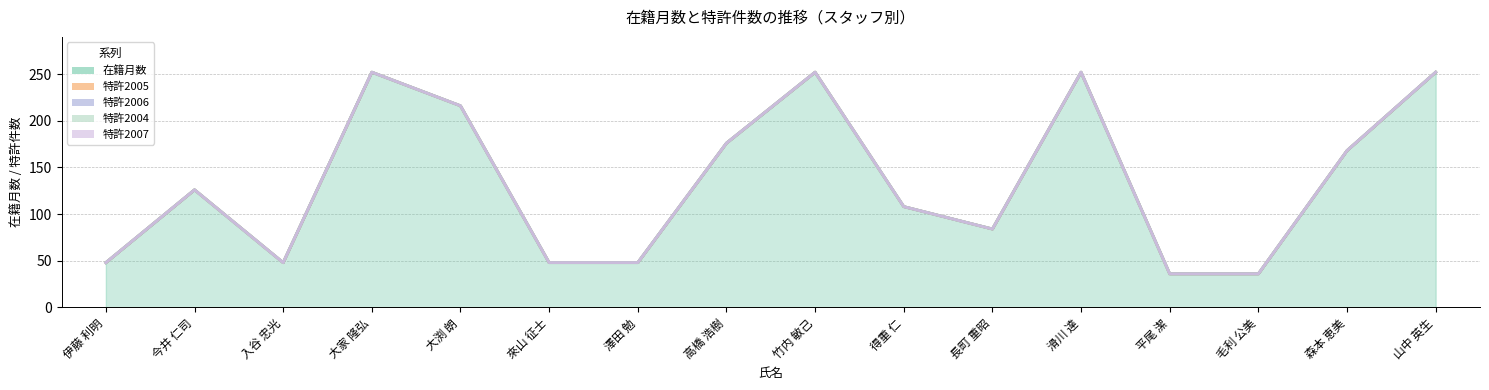

What is the total value across all series at 山中 英生?

252